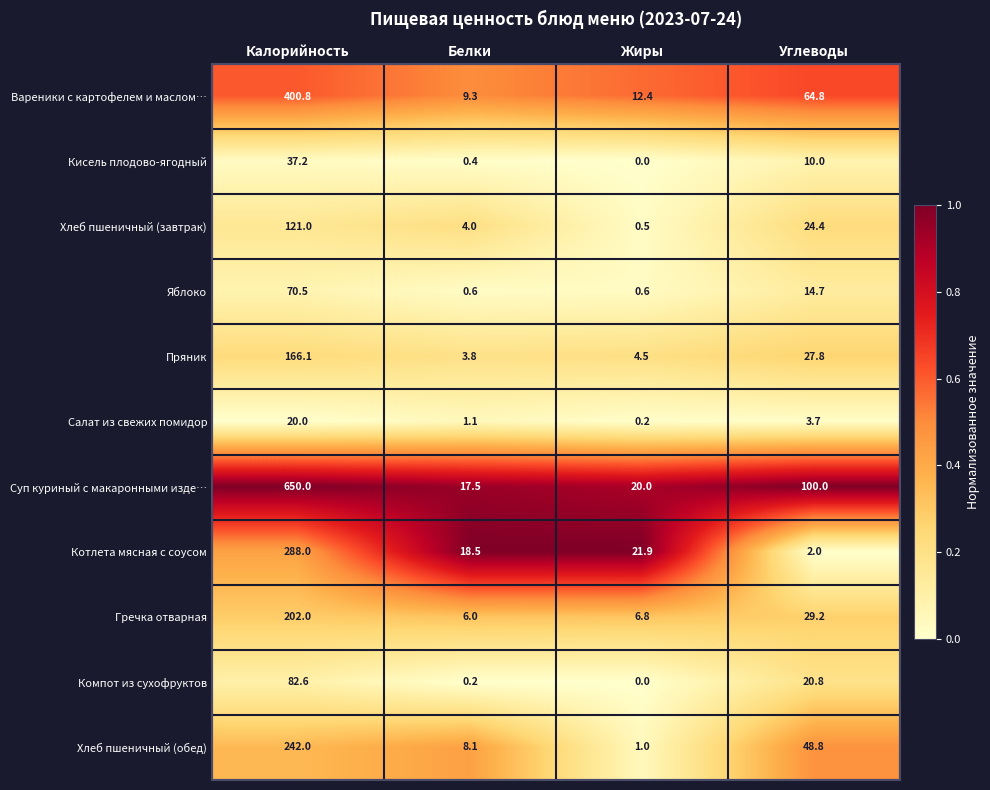

What is the difference between the highest and lowest values at Калорийность?

630.0